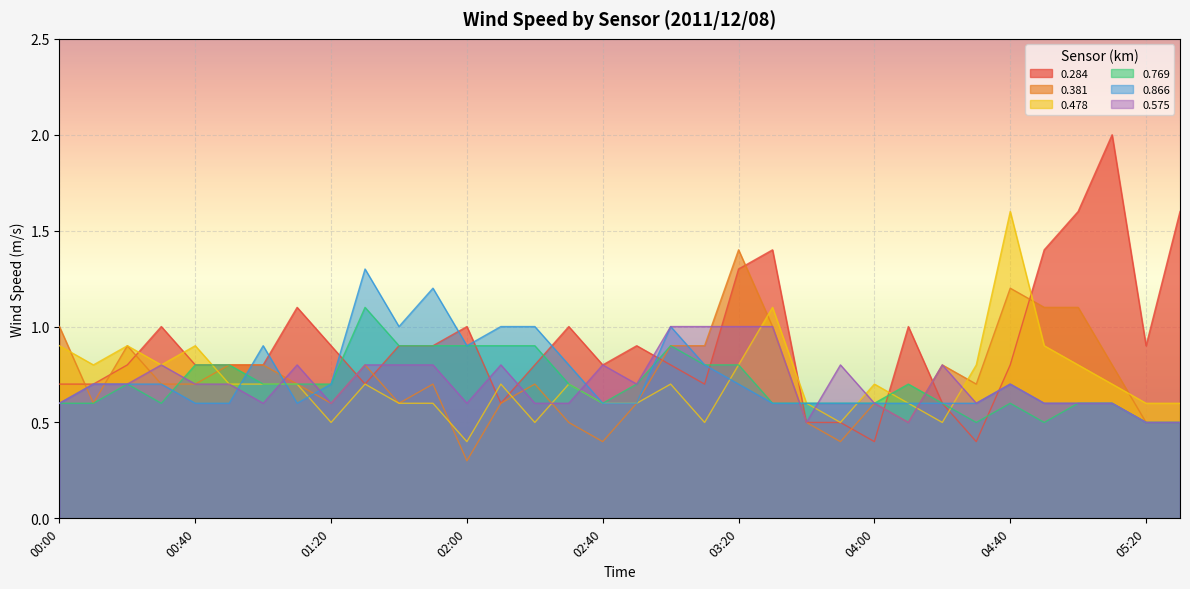

Reading right to left, list all the values displayed in this chart.

0.284: 1.6	0.9	2.0	1.6	1.4	0.8	0.4	0.6	1.0	0.4	0.5	0.5	1.4	1.3	0.7	0.8	0.9	0.8	1.0	0.8	0.6	1.0	0.9	0.9	0.7	0.9	1.1	0.8	0.8	0.8	1.0	0.8	0.7	0.7
0.381: 0.5	0.5	0.8	1.1	1.1	1.2	0.7	0.8	0.5	0.6	0.4	0.5	1.0	1.4	0.9	0.9	0.6	0.4	0.5	0.7	0.6	0.3	0.7	0.6	0.8	0.6	0.7	0.8	0.8	0.7	0.7	0.9	0.6	1.0
0.478: 0.6	0.6	0.7	0.8	0.9	1.6	0.8	0.5	0.6	0.7	0.5	0.6	1.1	0.8	0.5	0.7	0.6	0.6	0.7	0.5	0.7	0.4	0.6	0.6	0.7	0.5	0.7	0.7	0.7	0.9	0.8	0.9	0.8	0.9
0.769: 0.5	0.5	0.6	0.6	0.5	0.6	0.5	0.6	0.7	0.6	0.6	0.6	0.6	0.8	0.8	0.9	0.7	0.6	0.7	0.9	0.9	0.9	0.9	0.9	1.1	0.7	0.7	0.7	0.8	0.8	0.6	0.7	0.6	0.6
0.866: 0.5	0.5	0.6	0.6	0.6	0.7	0.6	0.6	0.6	0.6	0.6	0.6	0.6	0.7	0.8	1.0	0.6	0.6	0.8	1.0	1.0	0.9	1.2	1.0	1.3	0.7	0.6	0.9	0.6	0.6	0.7	0.7	0.7	0.6
0.575: 0.5	0.5	0.6	0.6	0.6	0.7	0.6	0.8	0.5	0.6	0.8	0.5	1.0	1.0	1.0	1.0	0.7	0.8	0.6	0.6	0.8	0.6	0.8	0.8	0.8	0.6	0.8	0.6	0.7	0.7	0.8	0.7	0.7	0.6